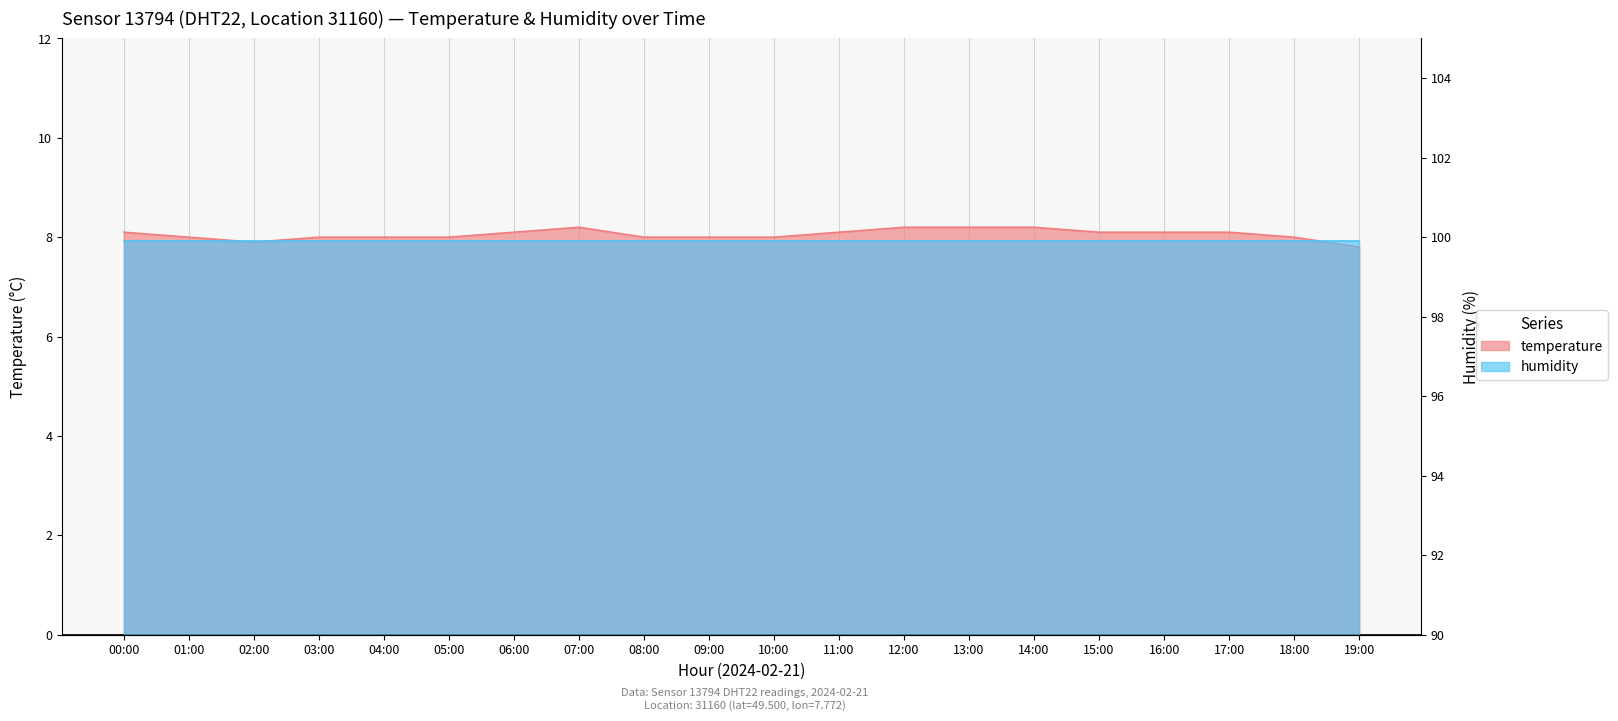

What is the average value?

8.1